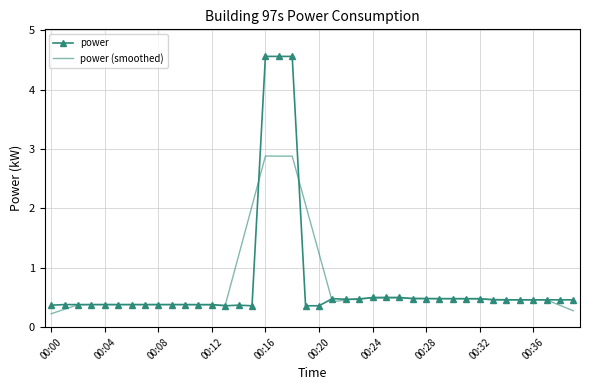

Which series has the largest range (max minus min)?

power